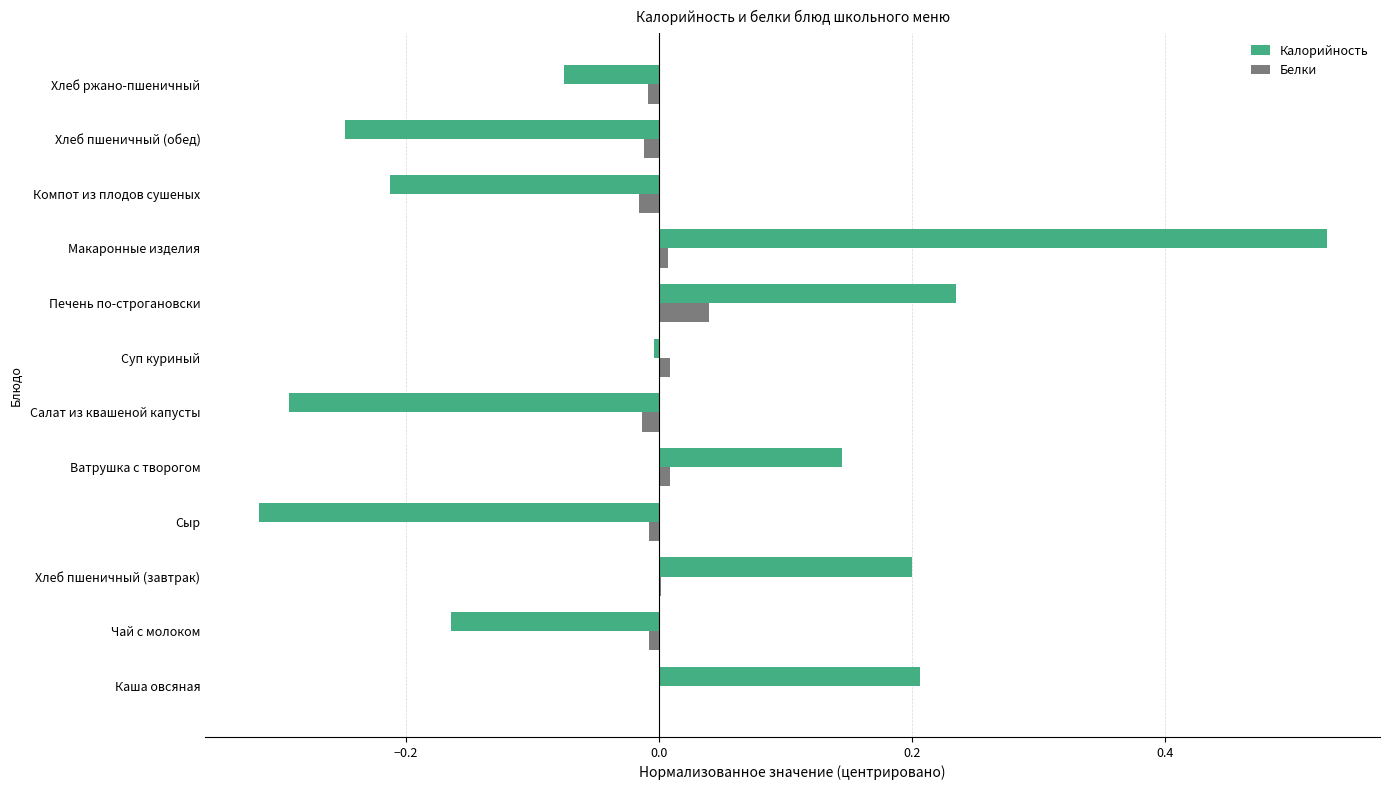

The Белки series shows 0.1 at Печень по-строгановски. True or false?

False